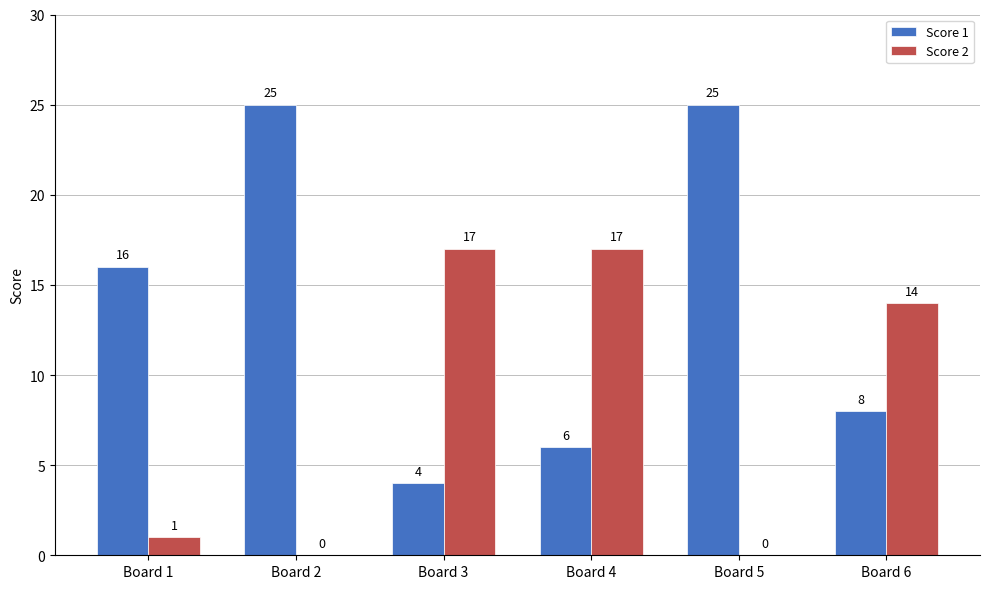

What is the total value across all series at Board 3?

21